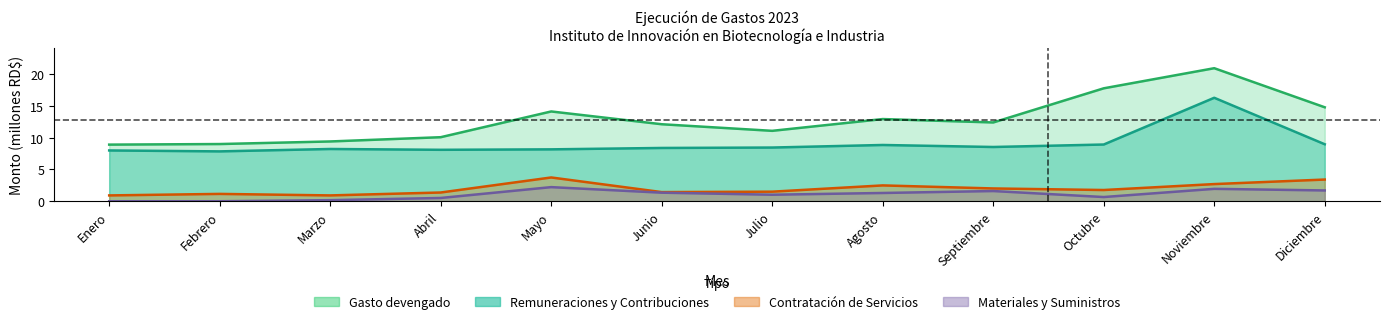

How many interior local valleys does the Materiales y Suministros series have?

2